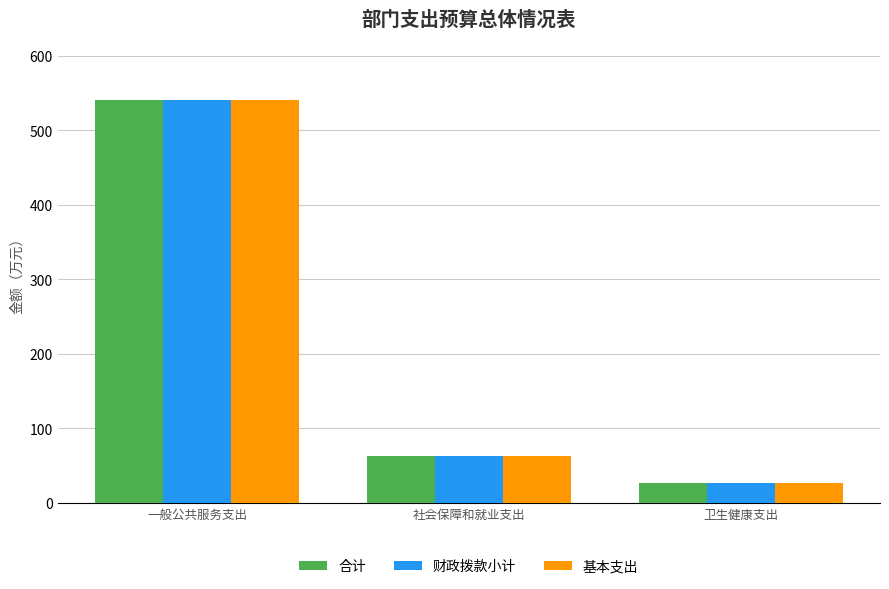

What is the average value of the 基本支出 series?

210.2